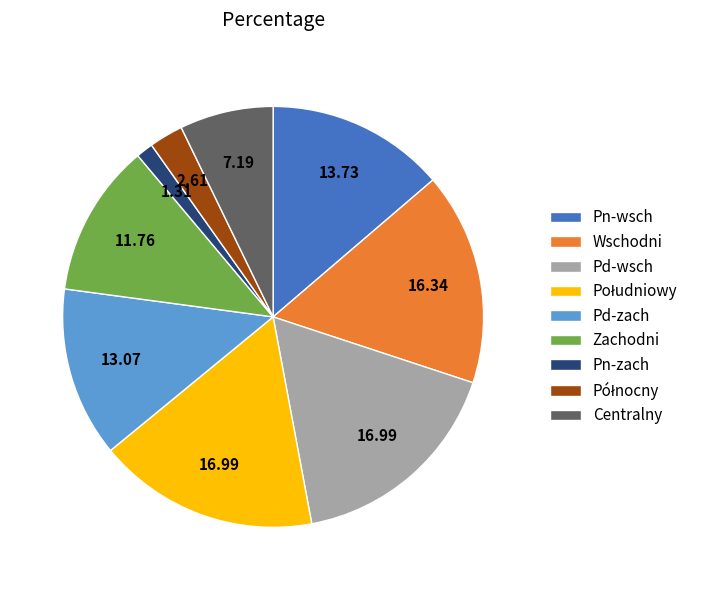

What is the smallest slice in the pie chart?

Pn-zach